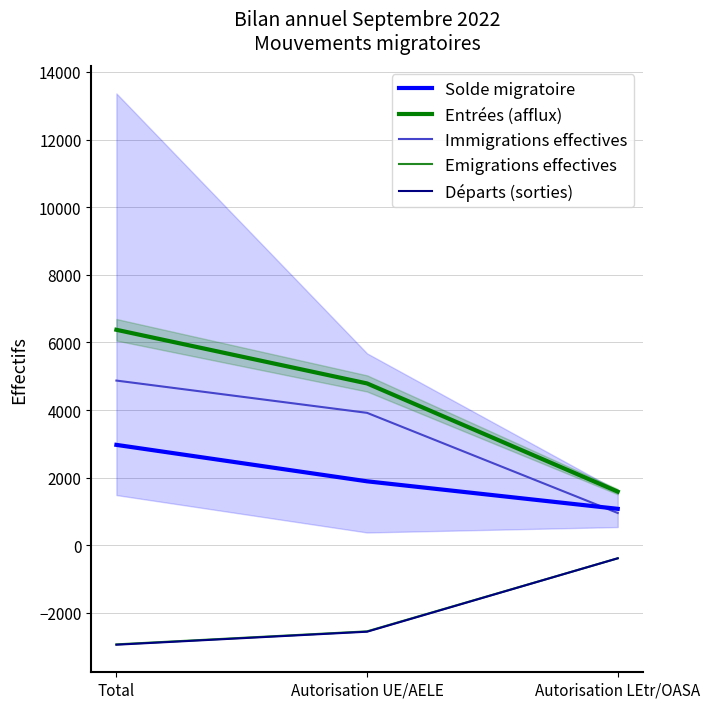

Is the value of Solde migratoire at Total greater than the value of Entrées (afflux) at Autorisation LEtr/OASA?

Yes